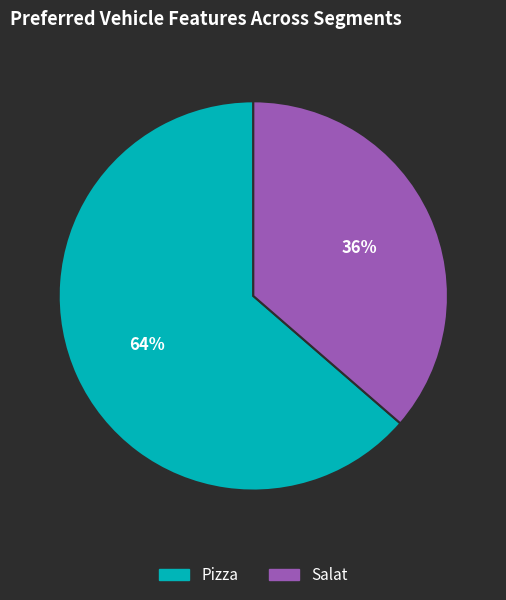

To the nearest percent, what is the combined percentage of Pizza and Salat?

100%